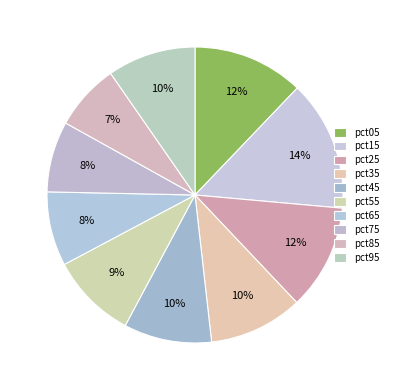

The pct85 slice represents 7% of the pie. True or false?

True